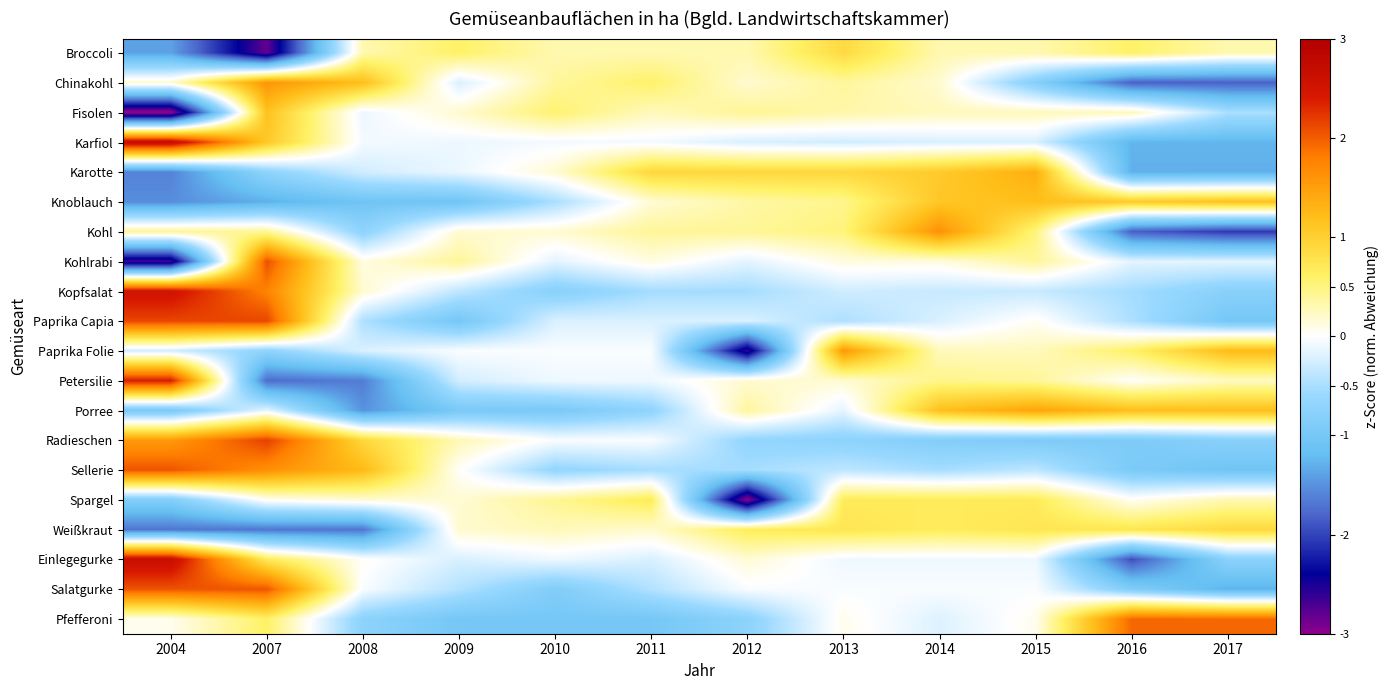

At which category is the sum across all series the highest?

2007